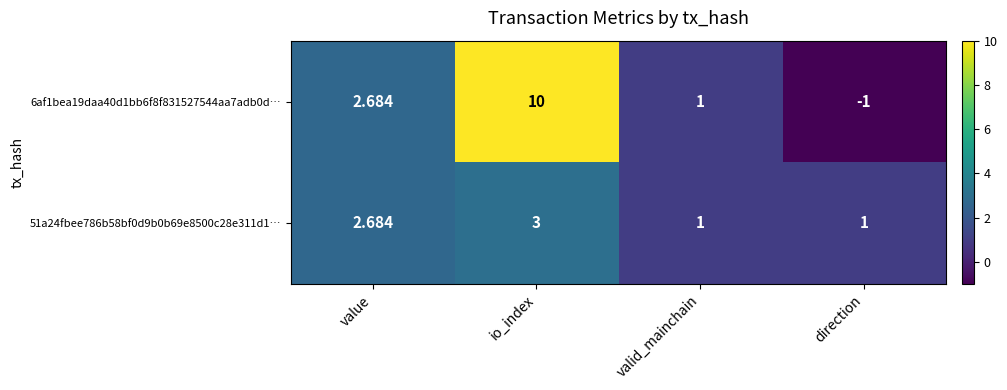

Rank the series by their average value, from highest to lowest.

6af1bea19daa40d1bb6f8f831527544aa7adb0d…, 51a24fbee786b58bf0d9b0b69e8500c28e311d1…